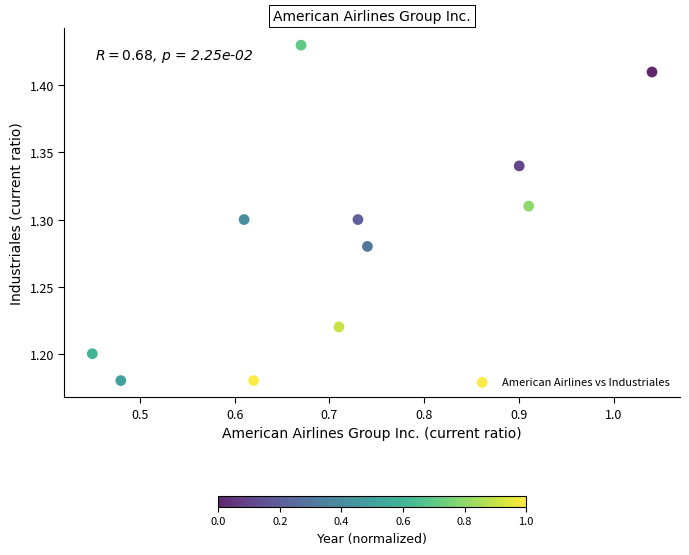

What is the range of X values (max minus min)?

0.6